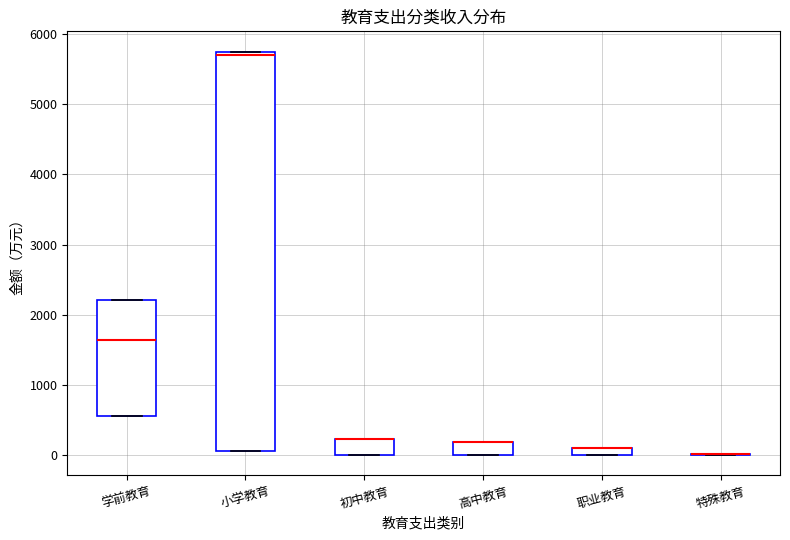

Comparing the boxes themselves (not the whiskers), which one is the tallest?

小学教育